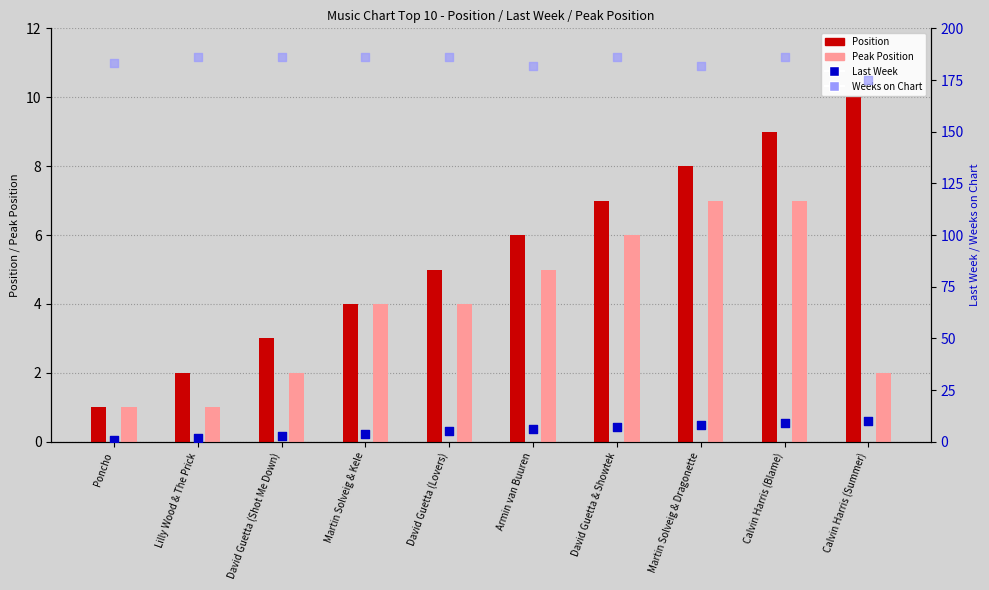

Which series contains the lowest Y value?

Position